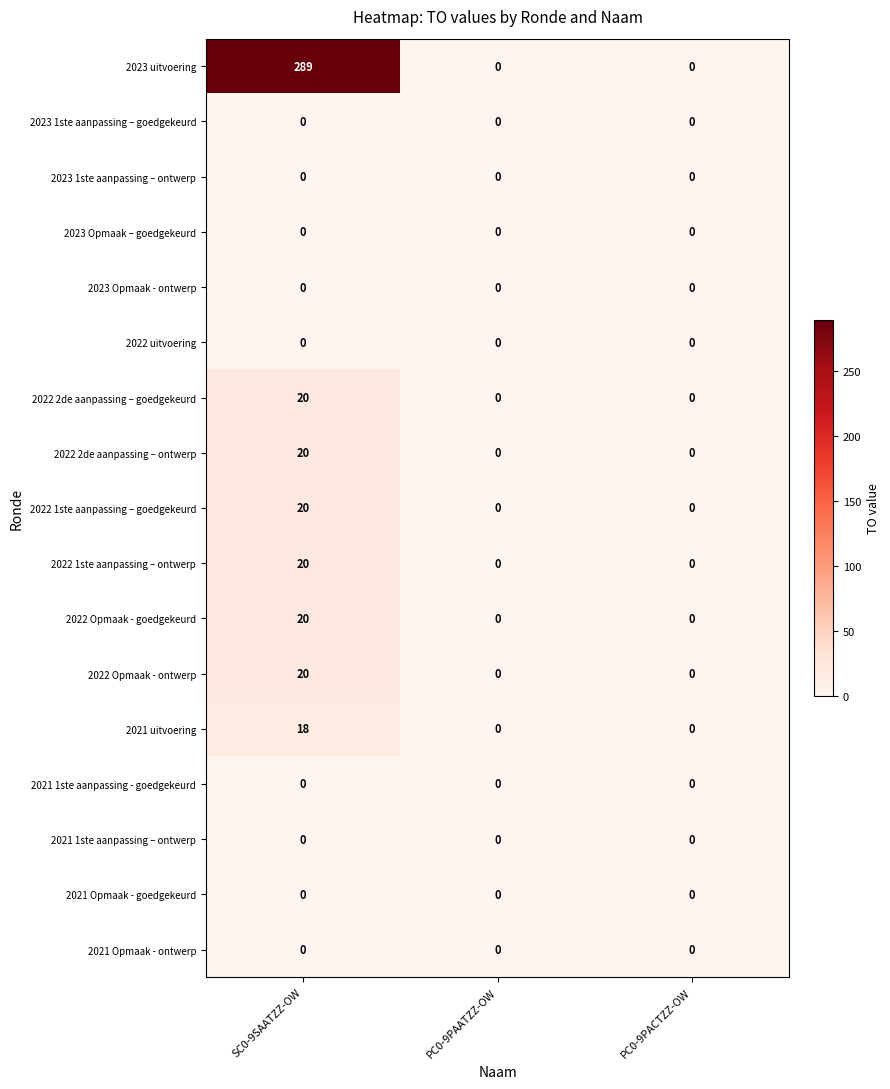

What is the maximum value for 2023 uitvoering?

289